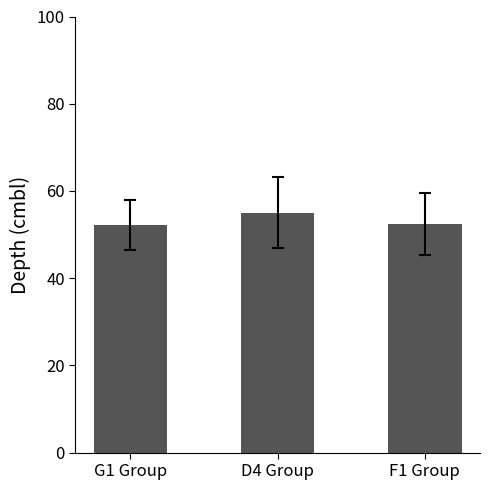

Which category has the highest value across all series?

D4 Group